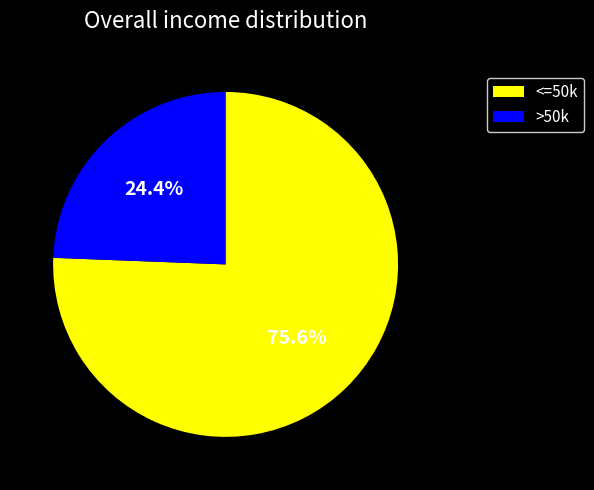

How many slices are in this pie chart?

2